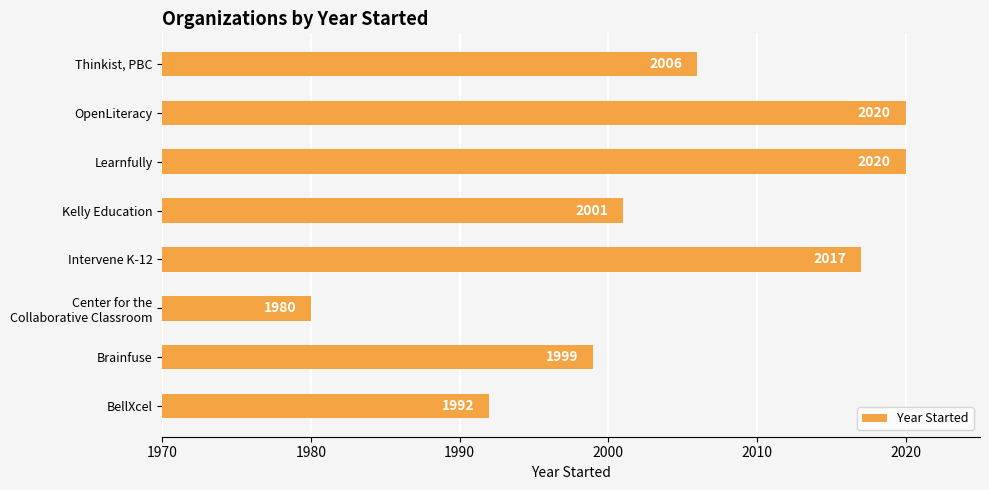

At which category does the chart reach its minimum across all series?

Center for the
Collaborative Classroom